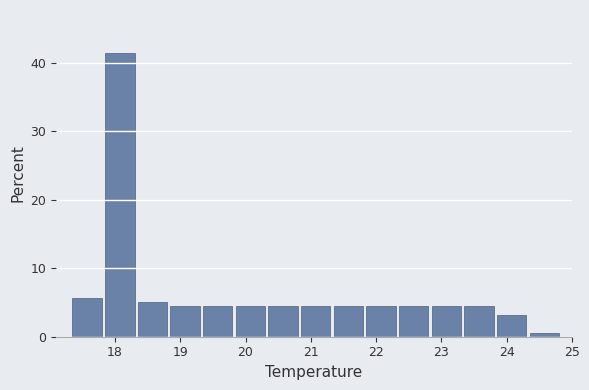

Over which range of the x-axis is the bar tallest?

17.85 to 18.35